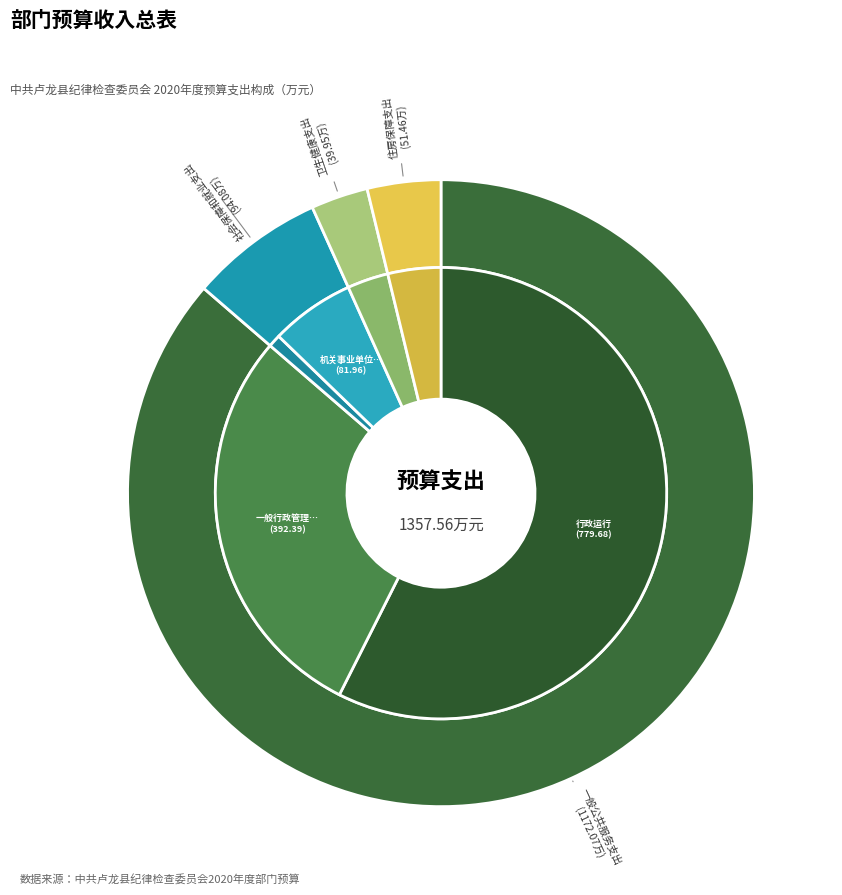

The 社会保障和就业支出 slice represents 1% of the pie. True or false?

False